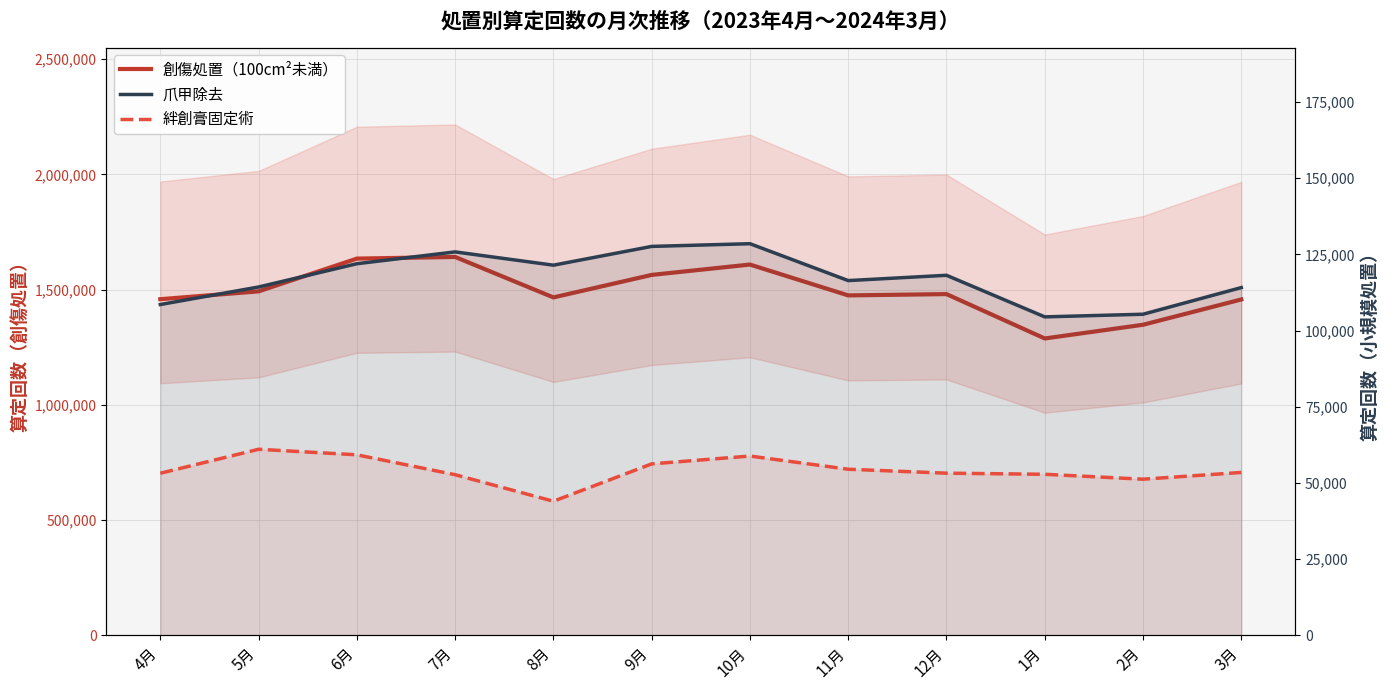

How many interior local valleys does the 爪甲除去 series have?

3